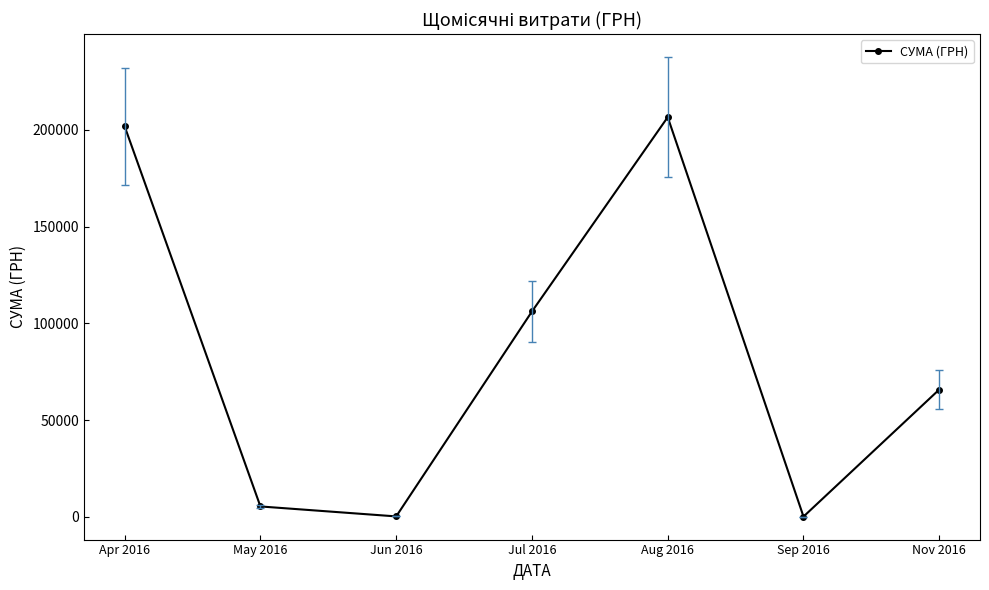

What is the label of the 2nd point from the right?

Sep 2016